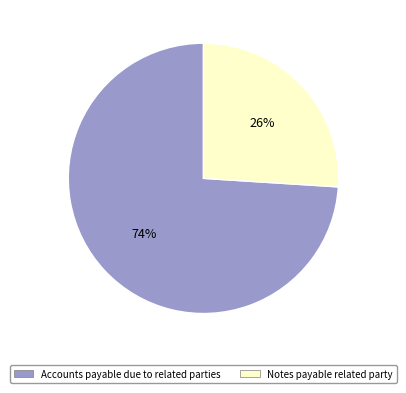

The Accounts payable due to related parties slice represents 79% of the pie. True or false?

False